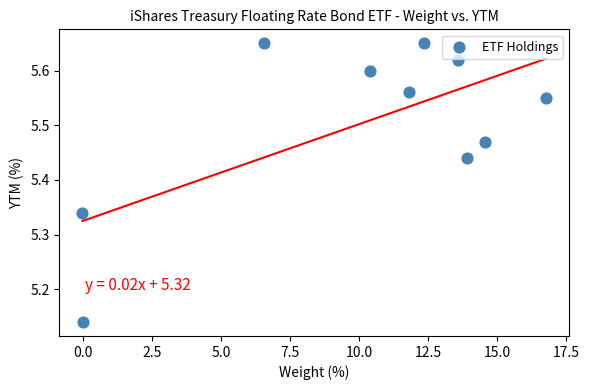

What is the average X value?

10.0